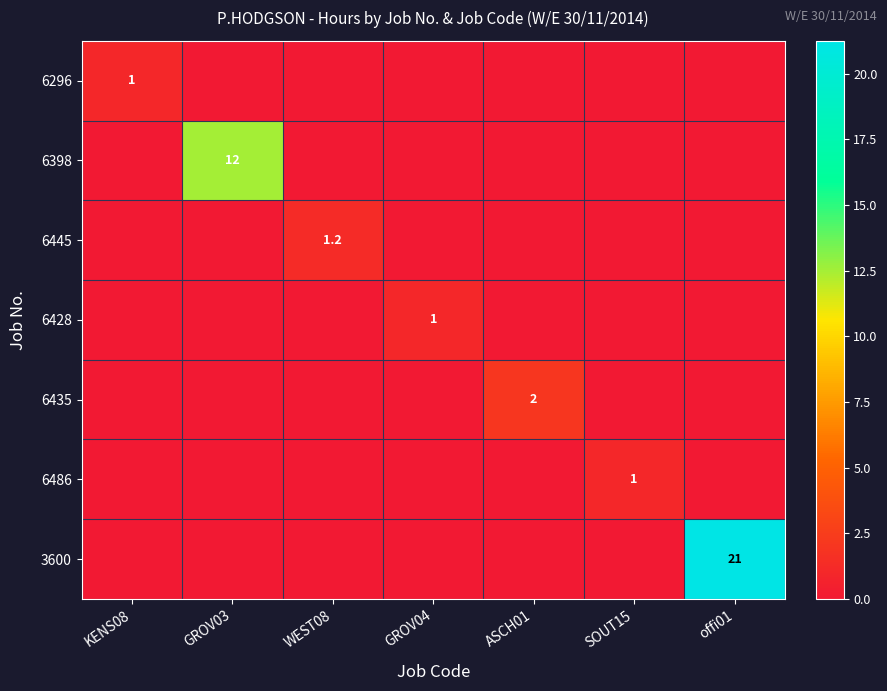

At which category is the sum across all series the highest?

offi01